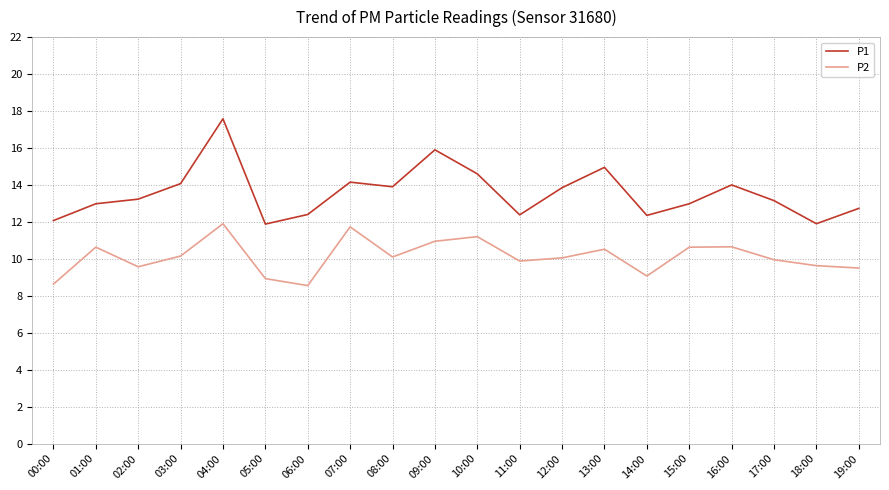

Rank the series by their maximum value, from lowest to highest.

P2, P1